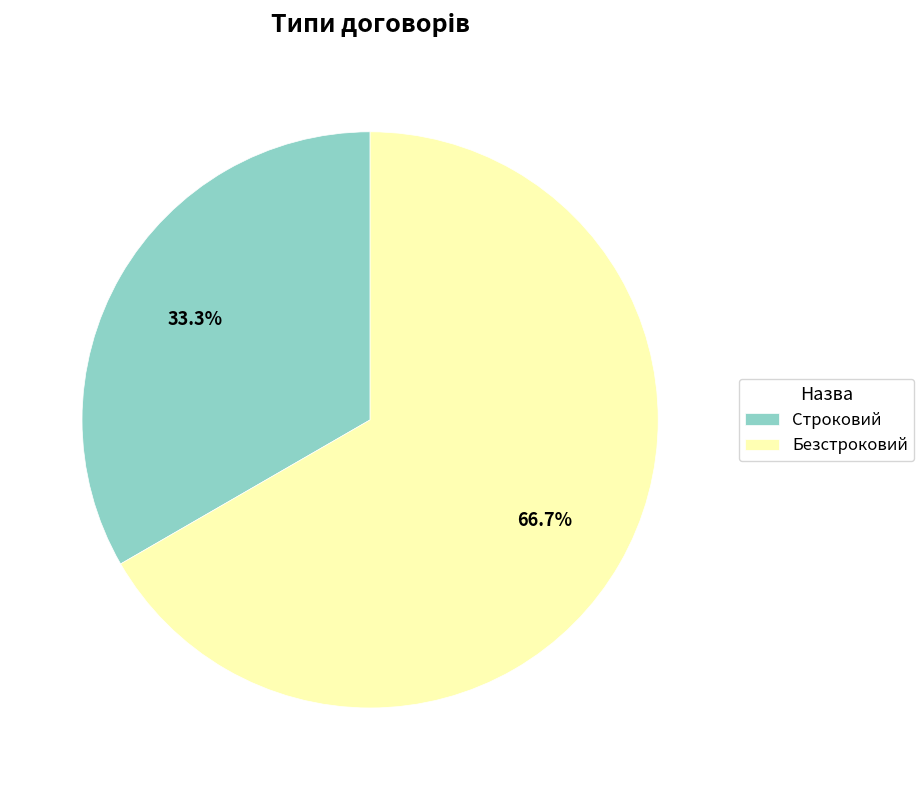

What is the ratio of the value at Строковий to the value at Безстроковий?

0.5